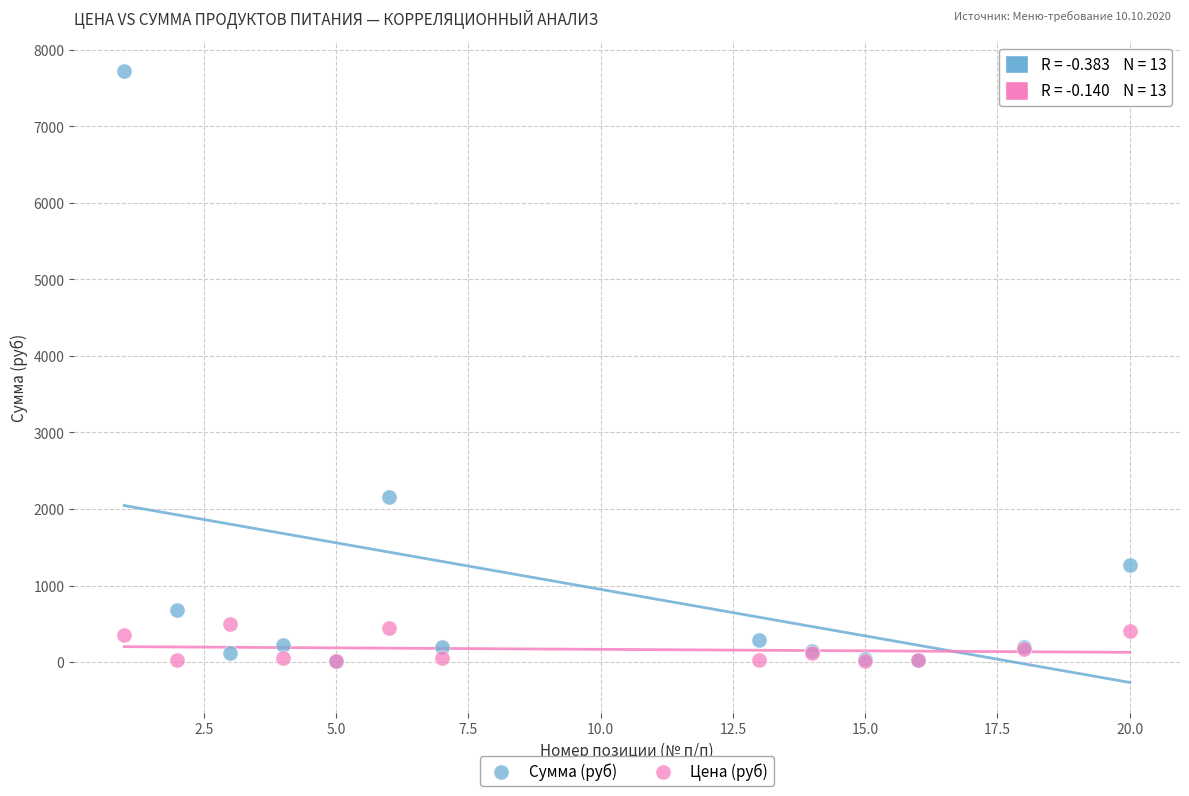

Which series reaches the maximum Y coordinate?

Сумма (руб)